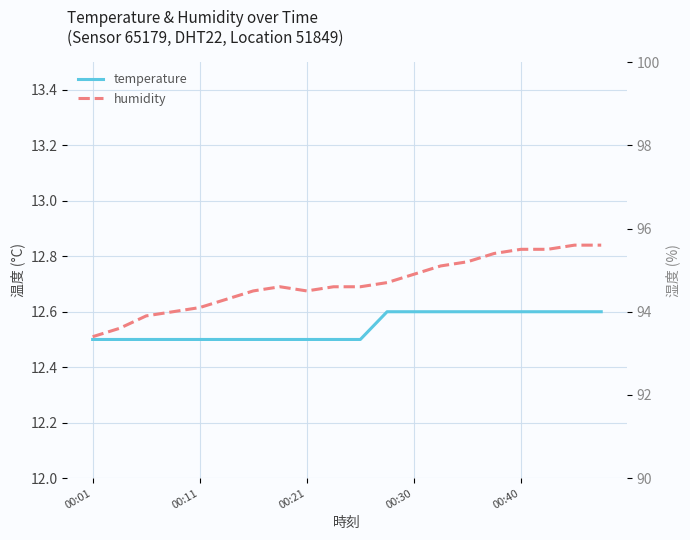

How many data points does each series have?

20